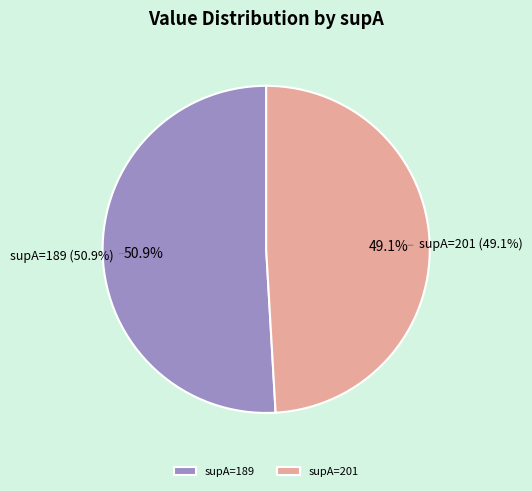

To the nearest percent, what percentage of the pie is supA=189?

51%